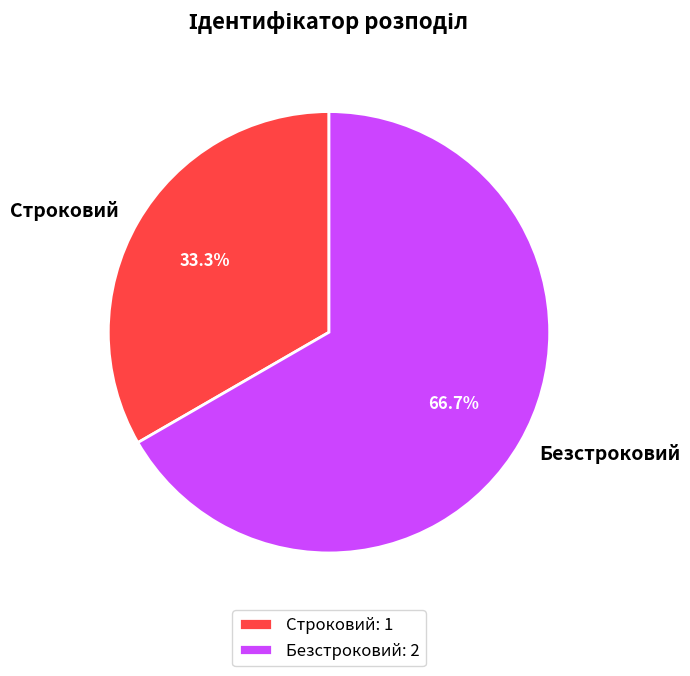

Between Безстроковий and Строковий, which is larger?

Безстроковий